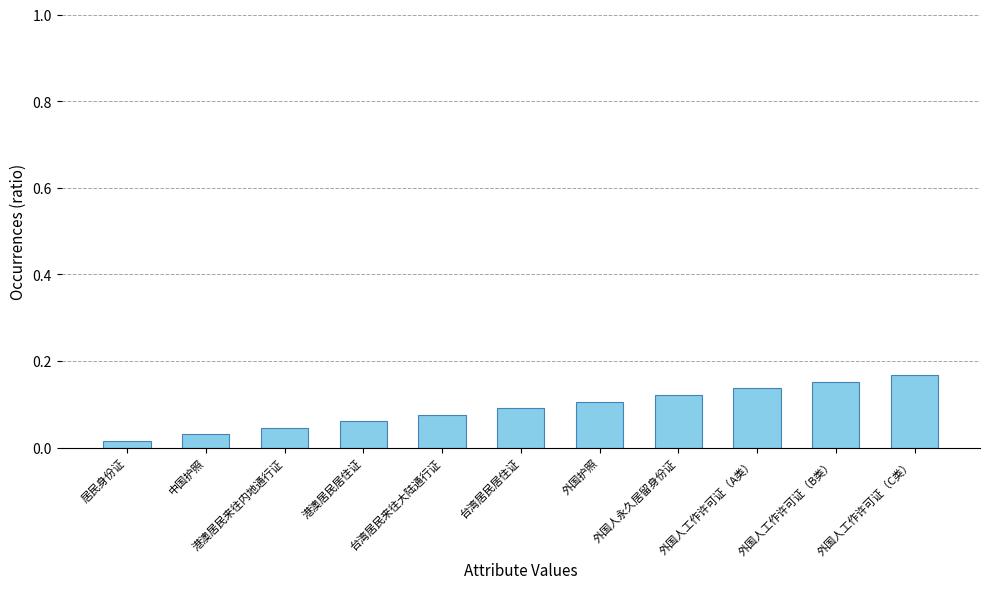

What is the change in value from 外国护照 to 外国人工作许可证（C类）?

+0.1